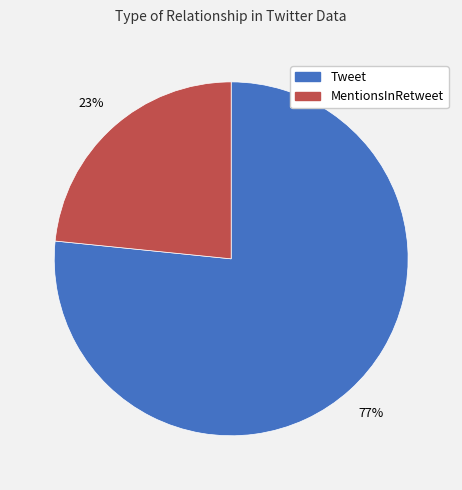

Which category has the biggest portion of the pie?

Tweet